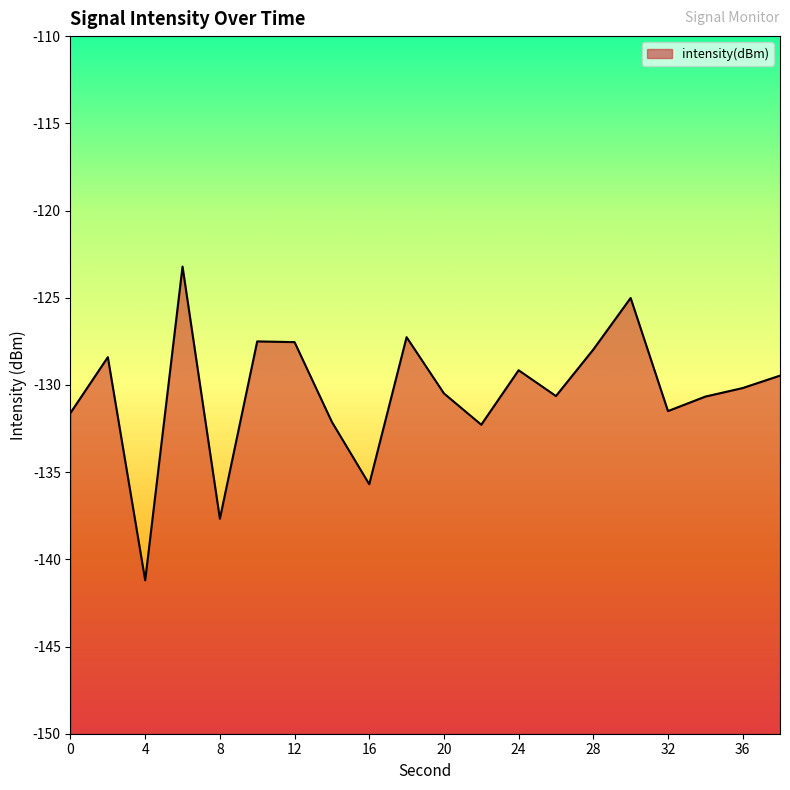

Is it true that the value at 22 is -132.3?

True